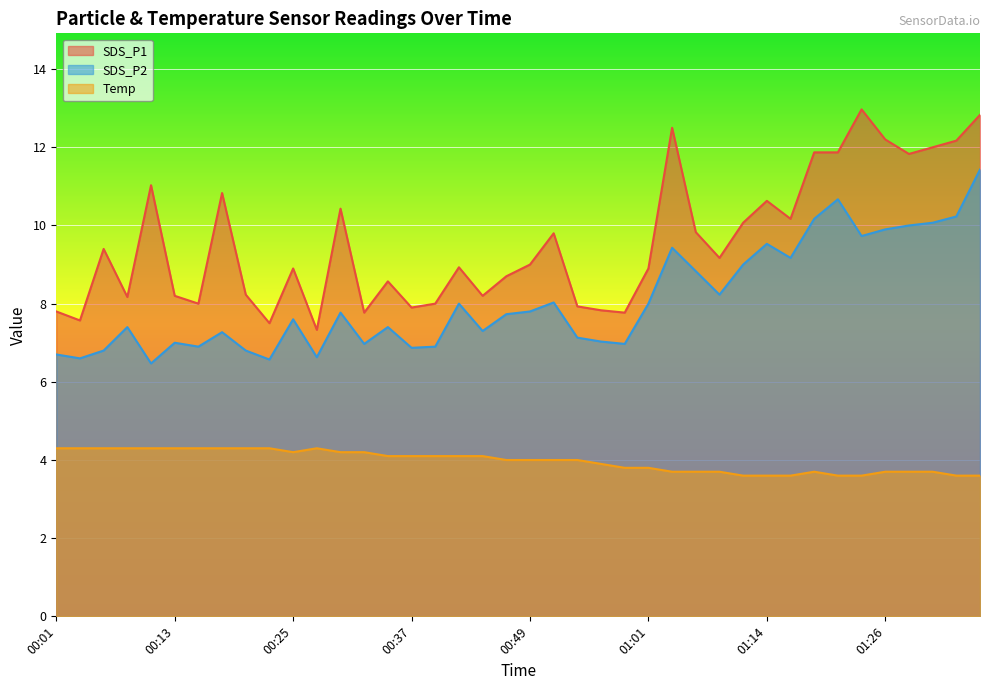

True or false: SDS_P1 and Temp intersect in this chart.

False